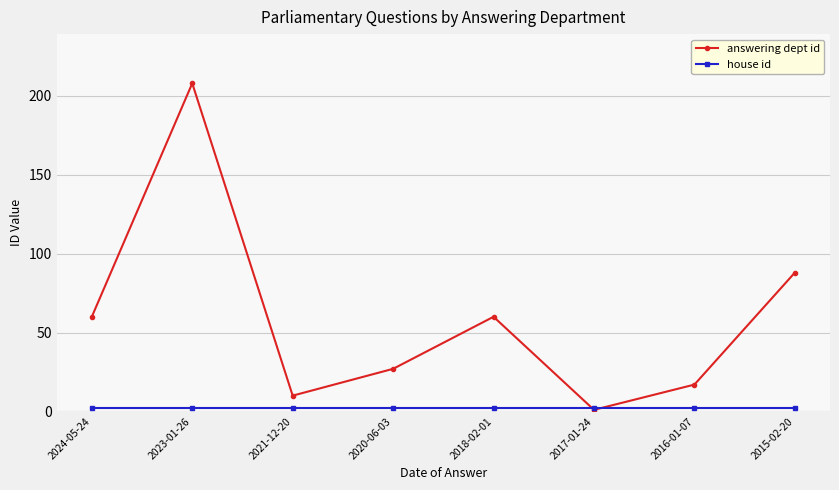

The answering dept id series shows 4 at 2016-01-07. True or false?

False